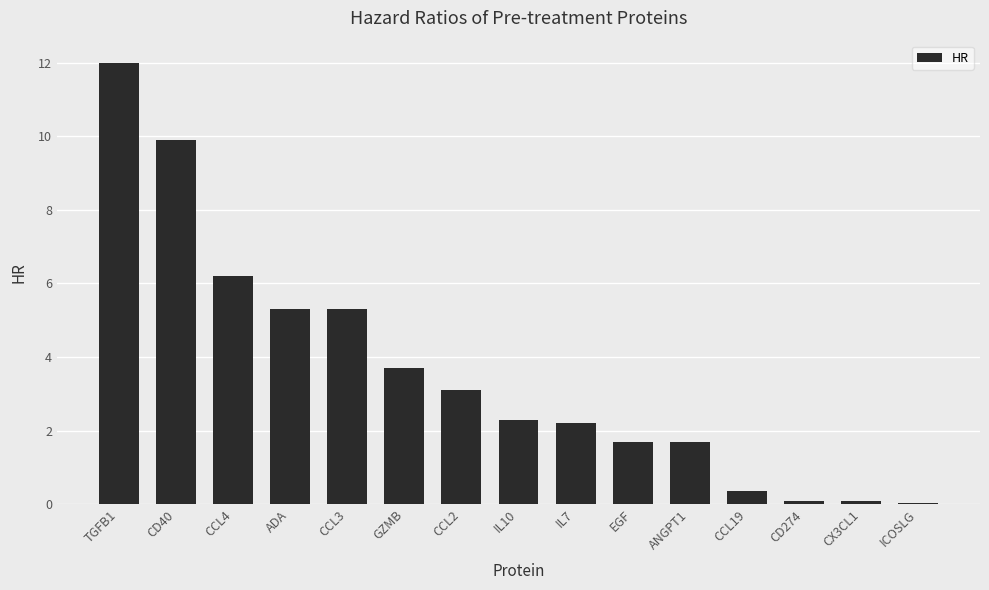

Are the bars horizontal?

No